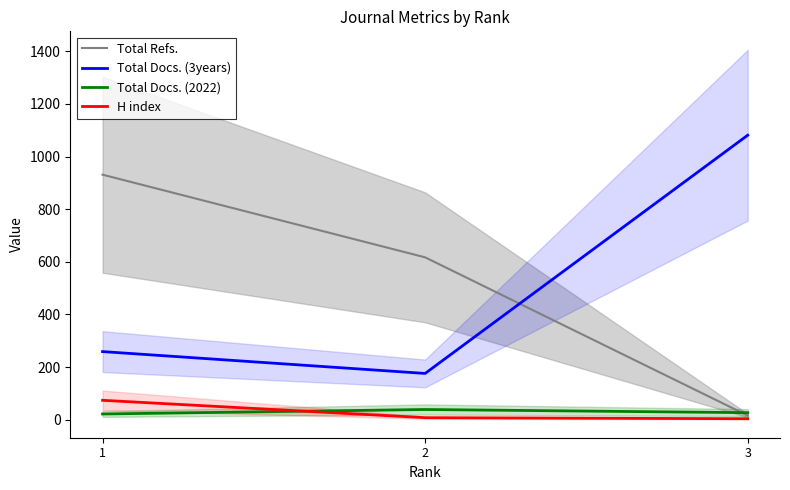

What is the difference between the maximum and minimum values in the Total Docs. (3years) series?

905